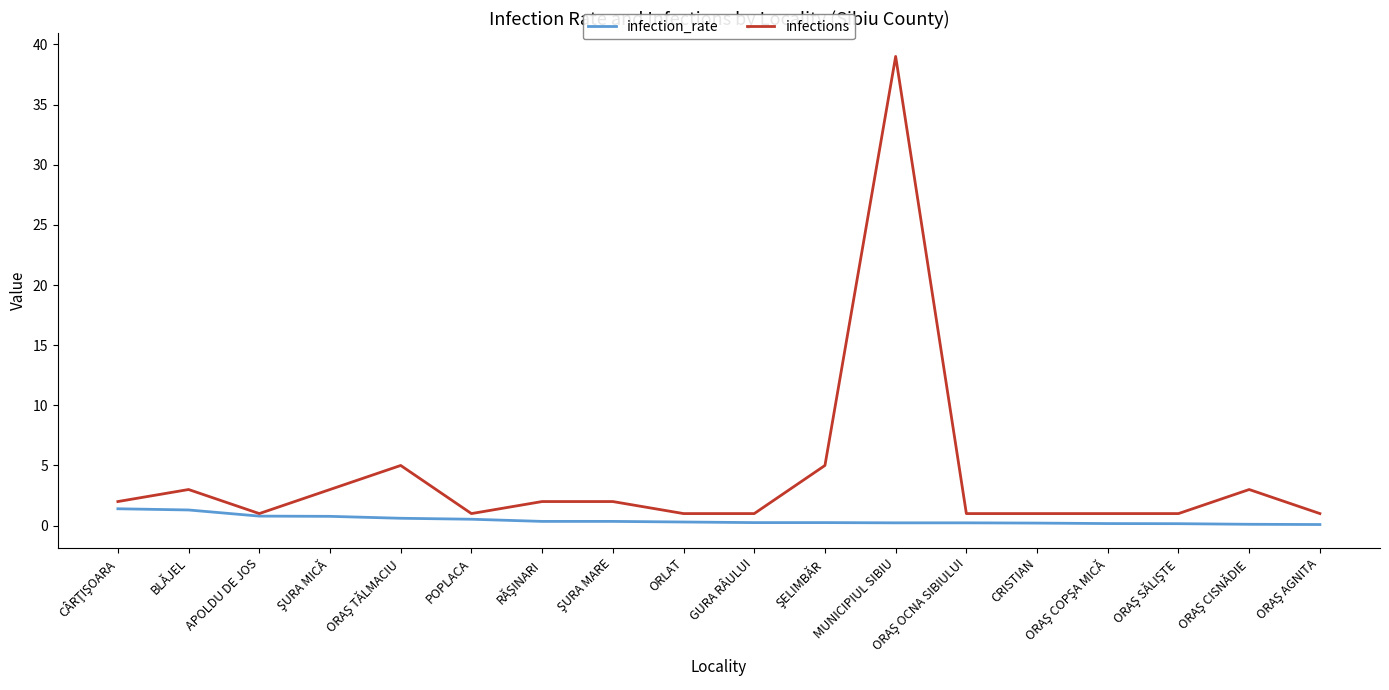

Rank the series by their maximum value, from lowest to highest.

infection_rate, infections